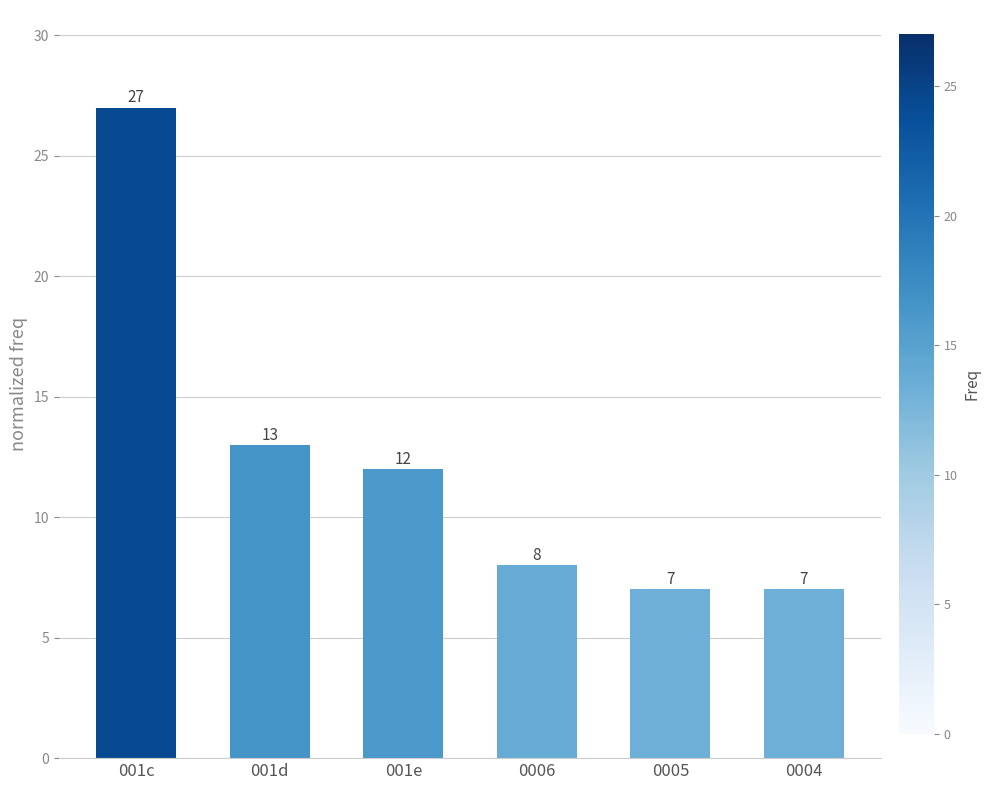

Approximately how many times larger is the value at 0004 compared to 0005?

1.0